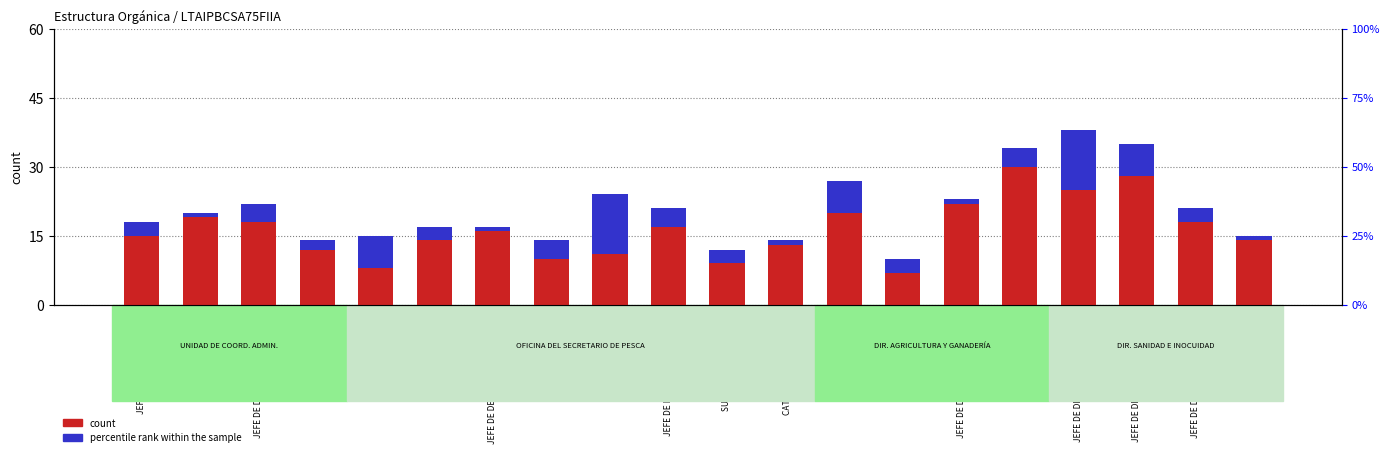

What is the difference between the second highest and minimum values in the percentile rank within the sample series?

12